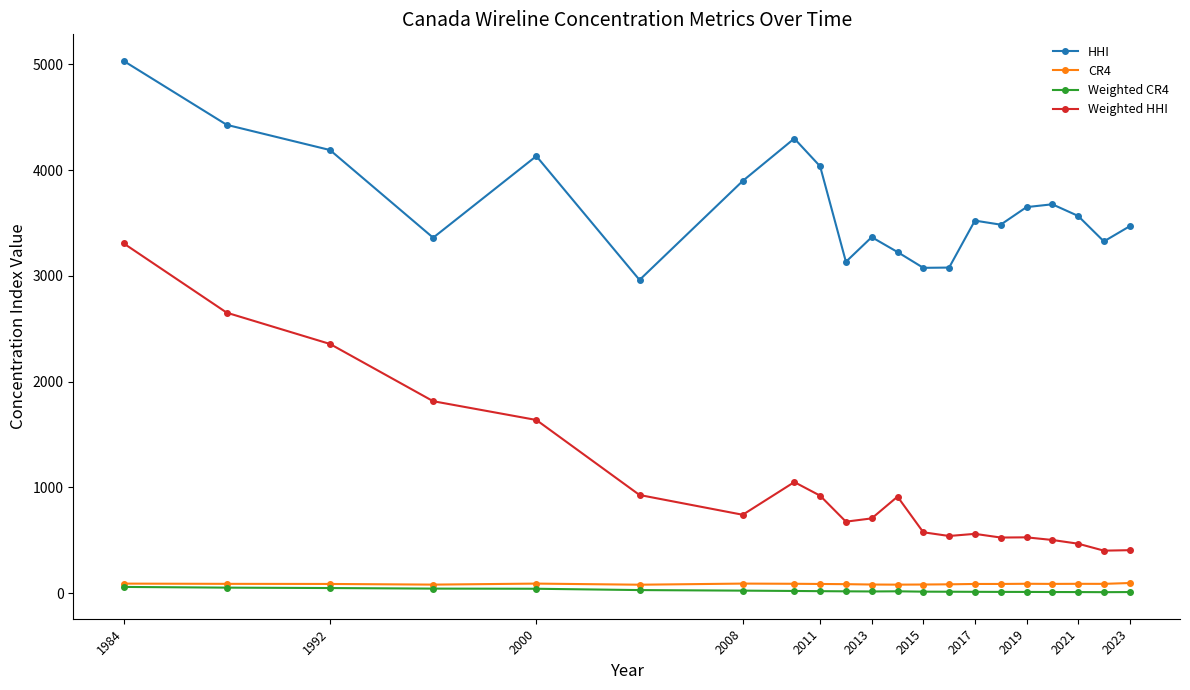

Which series has the largest range (max minus min)?

Weighted HHI